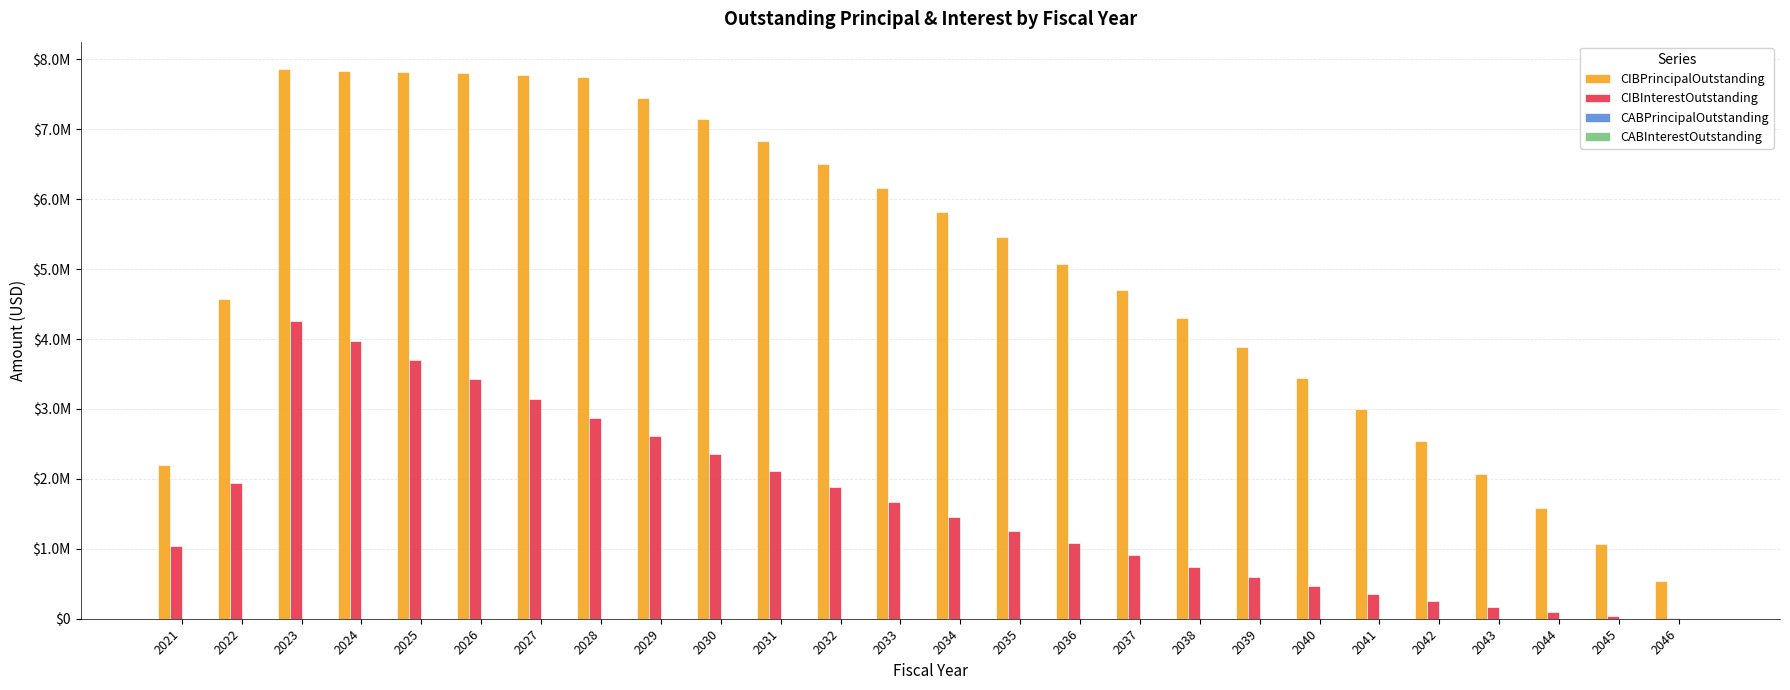

Which has a higher value, 2025 or 2030?

2025